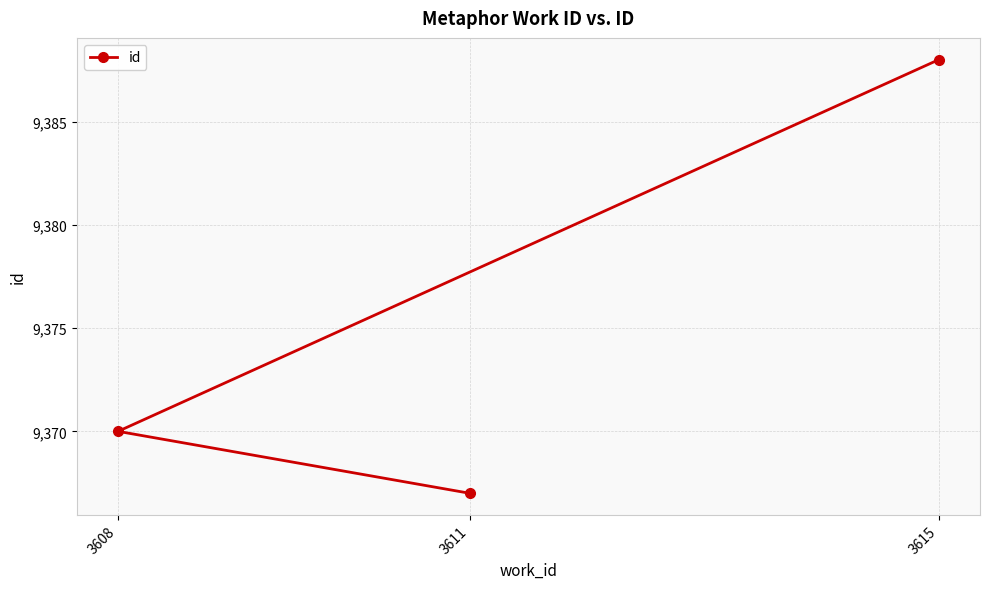

True or false: the data shows 15122 at 3608.

False